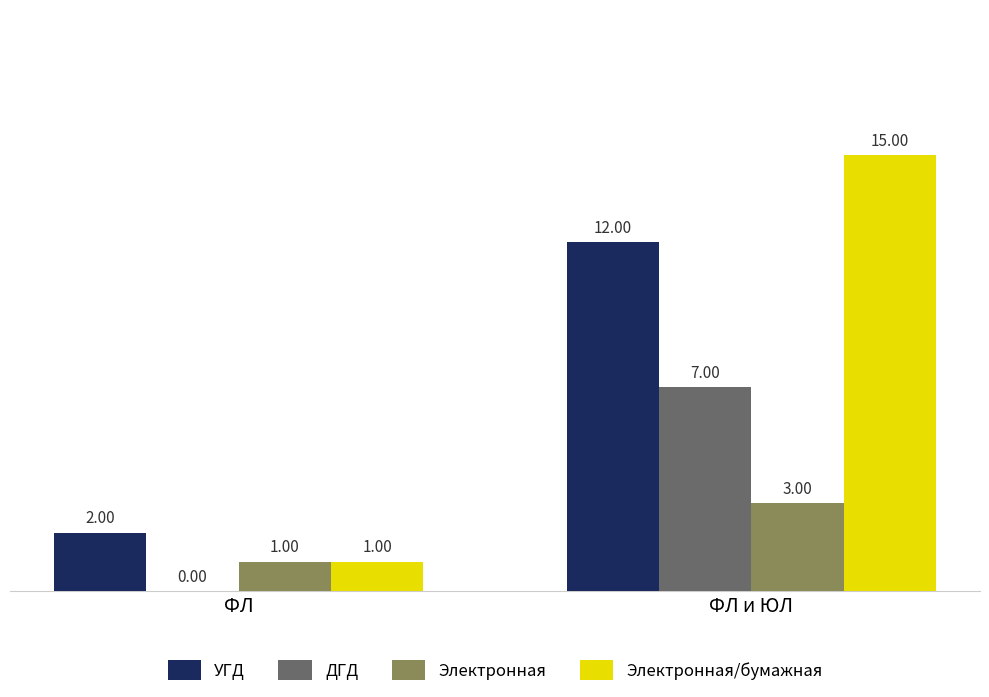

Which category has the highest value in the ДГД series?

ФЛ и ЮЛ